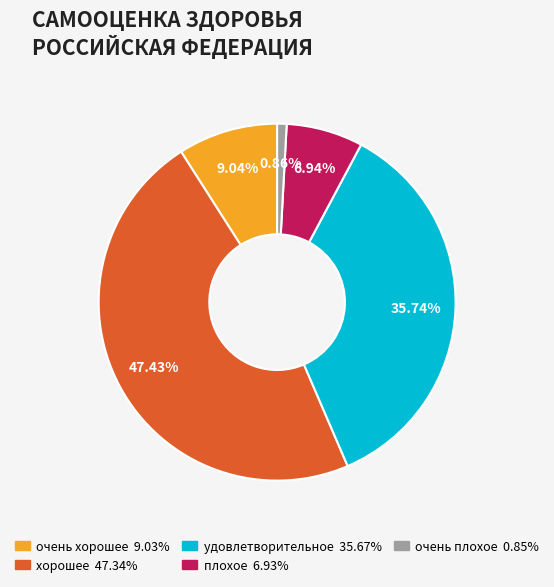

To the nearest percent, what is the combined percentage of плохое and очень плохое?

8%